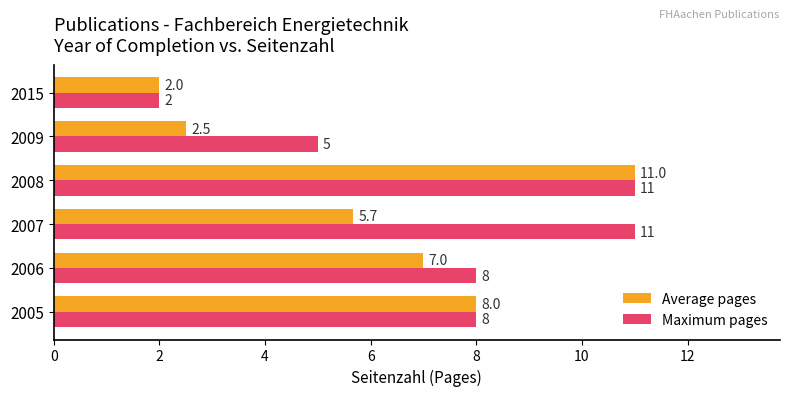

The value of Maximum pages at 2009 is 6.6. True or false?

False